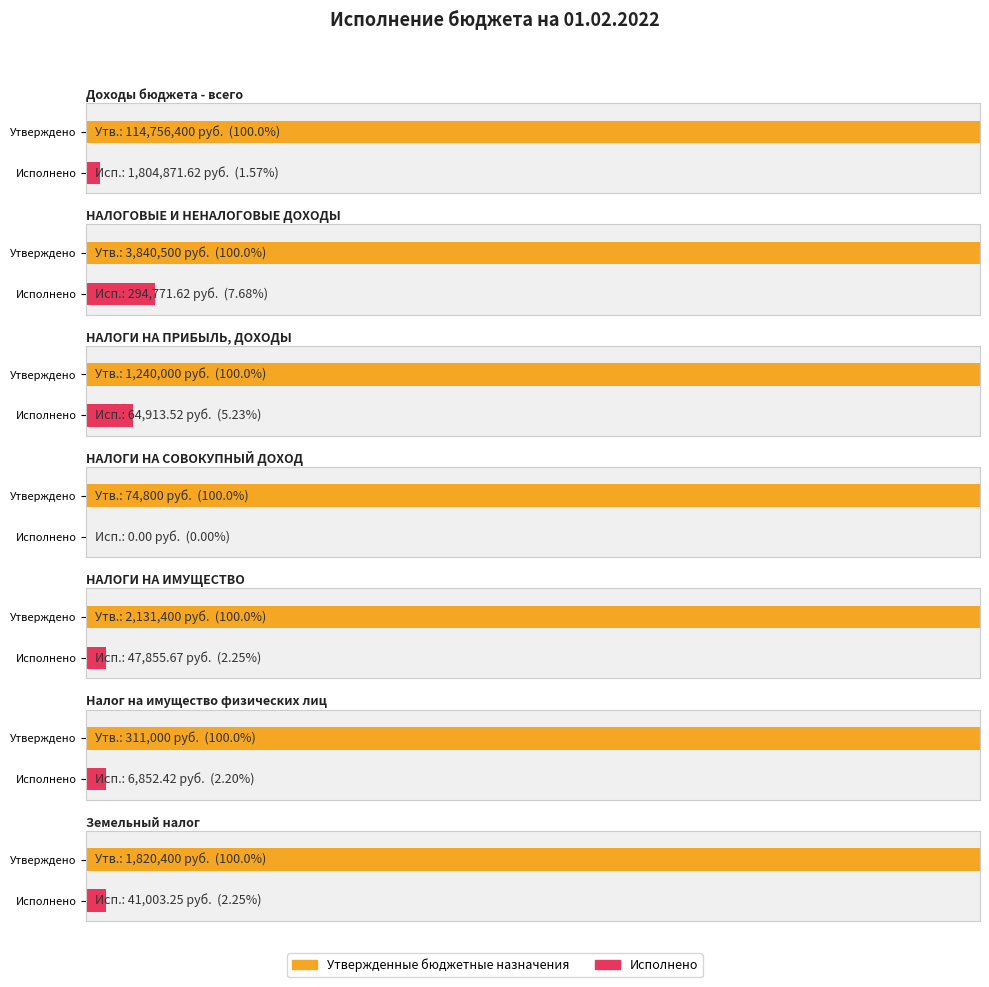

The Исполнено series shows 41003.2 at Земельный налог. True or false?

True